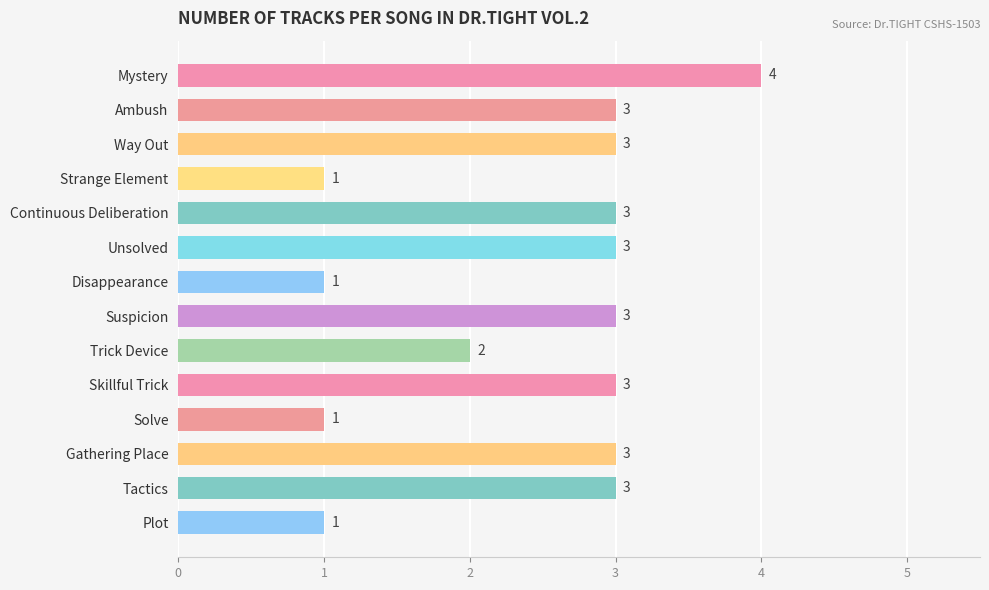

What is the minimum value shown in the chart?

1